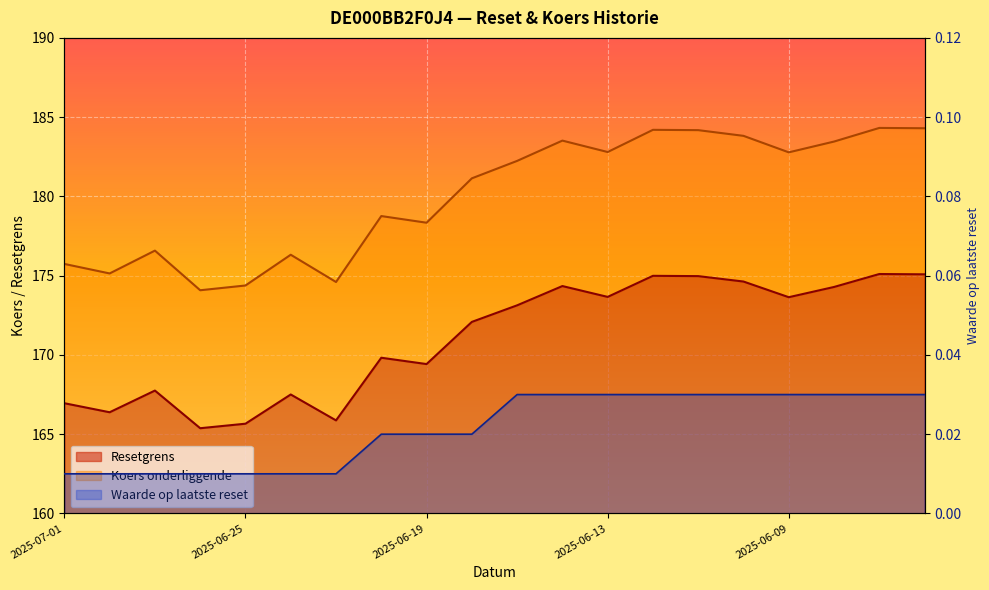

Which series has the widest spread of values?

Koers onderliggende